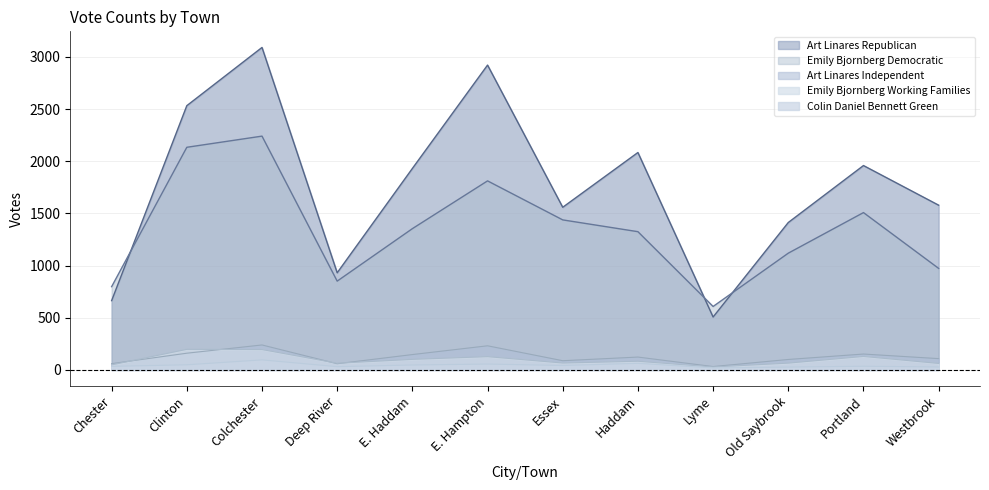

True or false: Colin Daniel Bennett Green and Emily Bjornberg Democratic cross at least once.

False